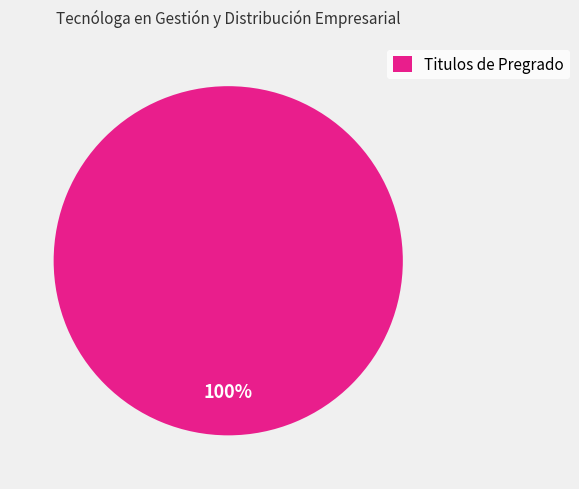

Is it true that Titulos de Pregrado is 100% of the pie?

True